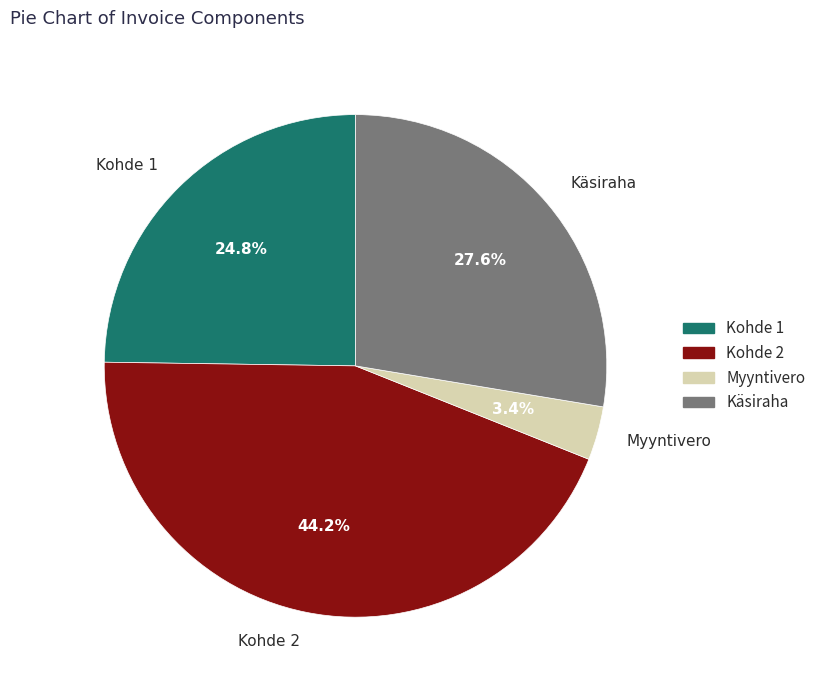

Does Kohde 1 represent more than half of the total?

No